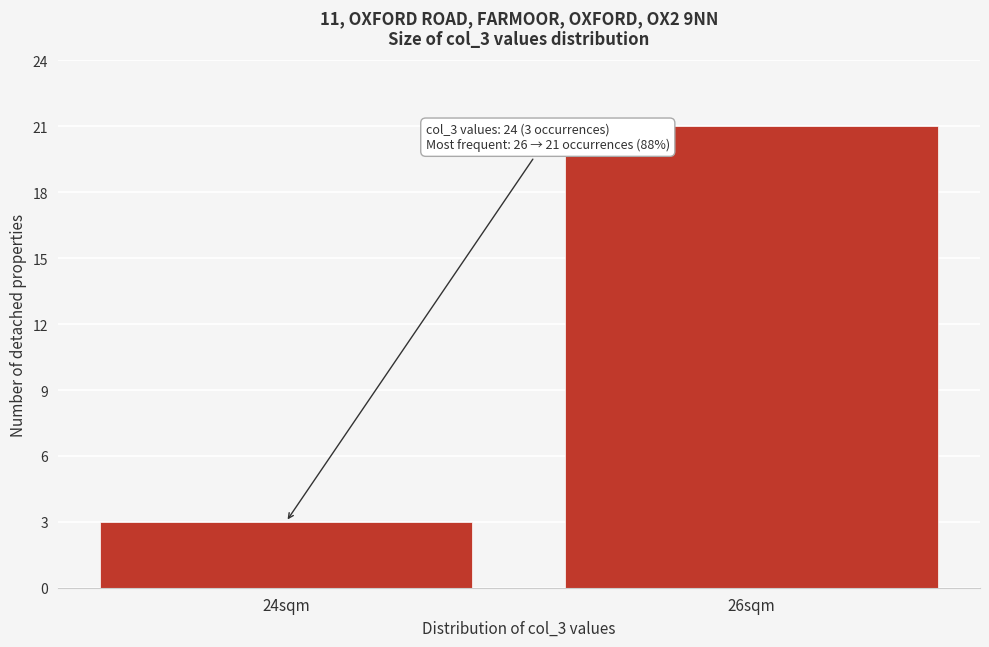

Reading right to left, list all the values displayed in this chart.

21	3